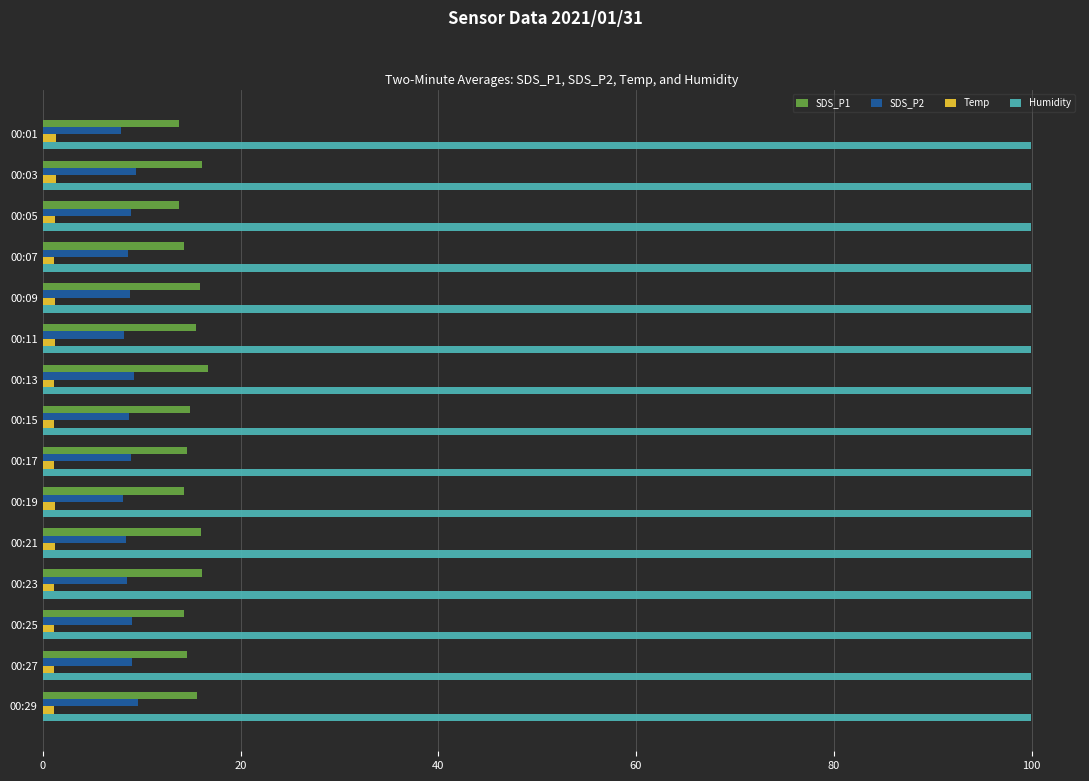

Which series has the largest range (max minus min)?

SDS_P1